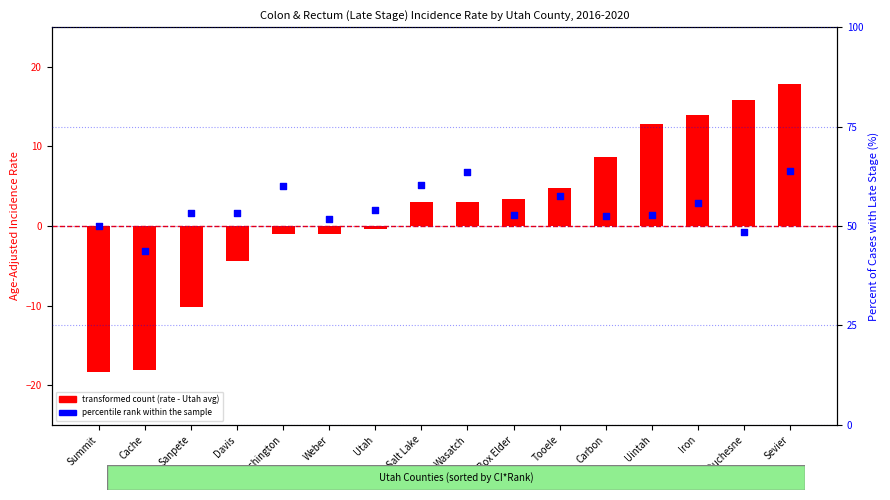

What are all the series names shown in the legend?

transformed count (rate - Utah avg), percentile rank within the sample